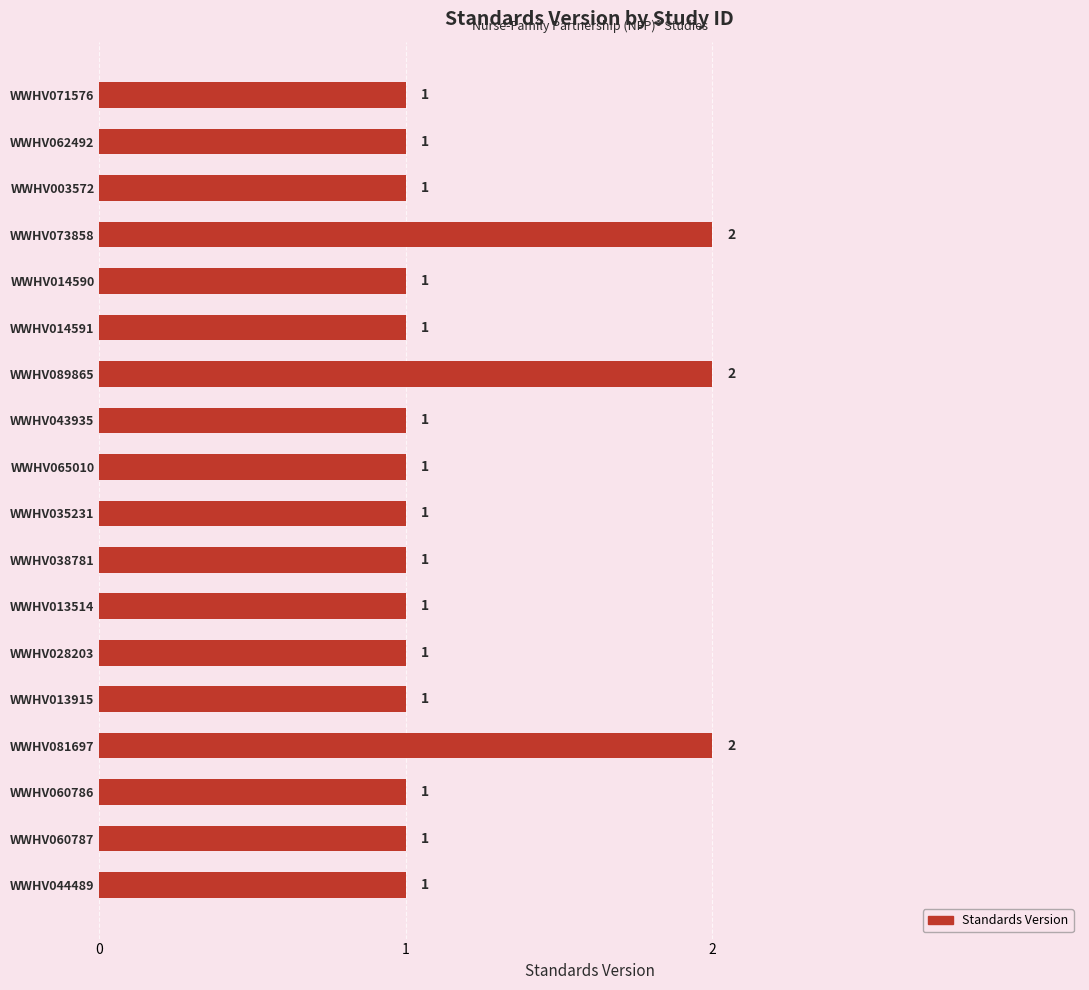

What is the sum of all values?

21